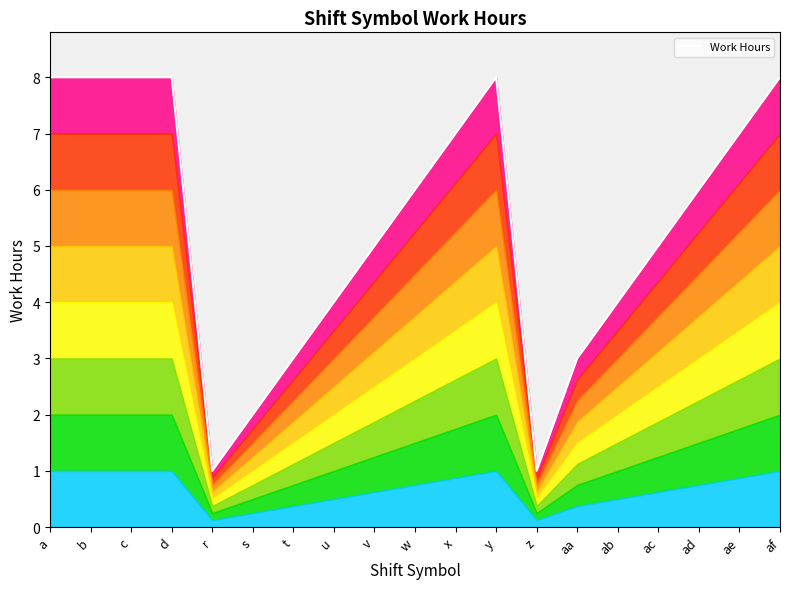

What is the change in value from t to ae?

+4